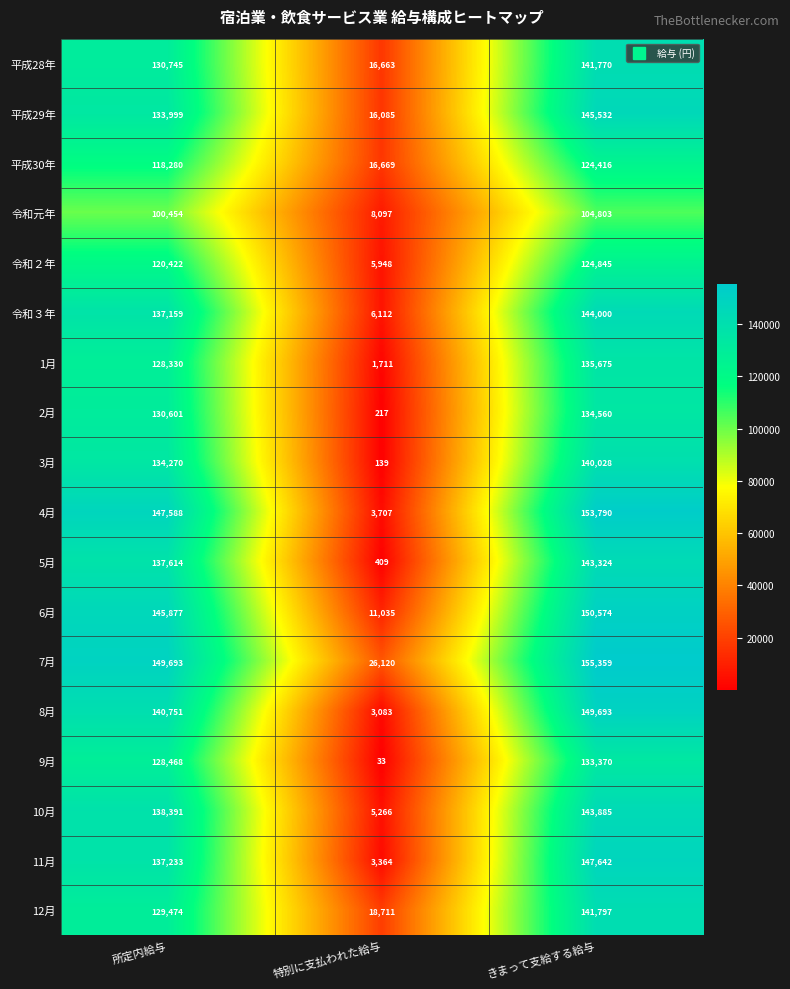

The value of 令和２年 at 特別に支払われた給与 is 5948. True or false?

True